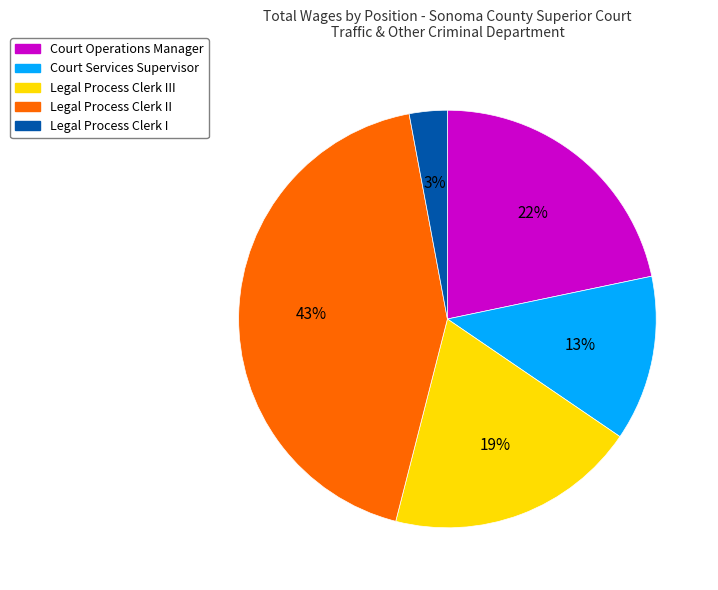

Which slice is the largest?

Legal Process Clerk II